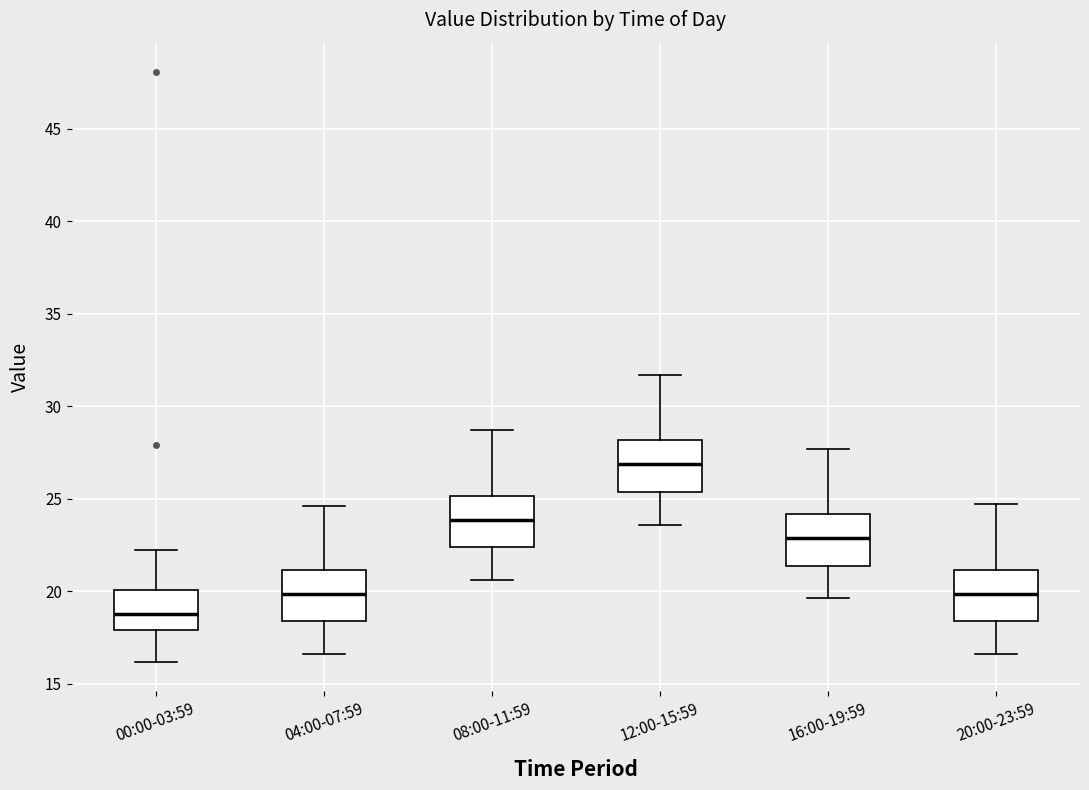

Reading left to right, transcribe this box plot: for each box, give where its median line is, the range the box spans, and where its two whiskers end, as read against the y-axis. The values are not printed on the chart, so give them approximately, as read against the axis.

00:00-03:59: median 19.0, box 18.0 to 20.0, whiskers 16.0 to 22.0
04:00-07:59: median 20.0, box 18.5 to 21.0, whiskers 16.5 to 24.5
08:00-11:59: median 24.0, box 22.5 to 25.0, whiskers 20.5 to 28.5
12:00-15:59: median 27.0, box 25.5 to 28.0, whiskers 23.5 to 31.5
16:00-19:59: median 23.0, box 21.5 to 24.0, whiskers 19.5 to 27.5
20:00-23:59: median 20.0, box 18.5 to 21.0, whiskers 16.5 to 24.5